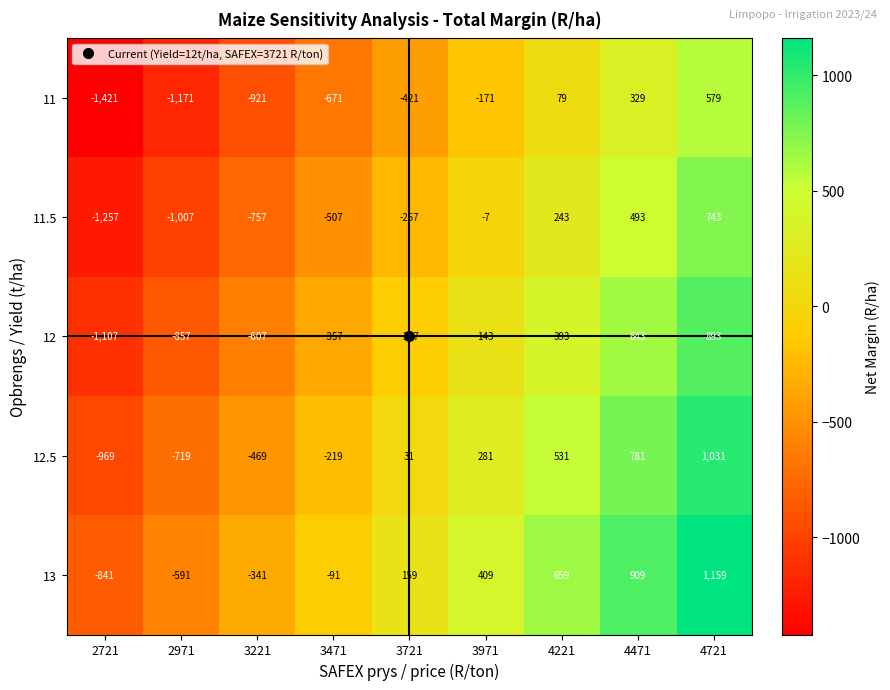

What is the spread (max minus min) of values at 3721?

580